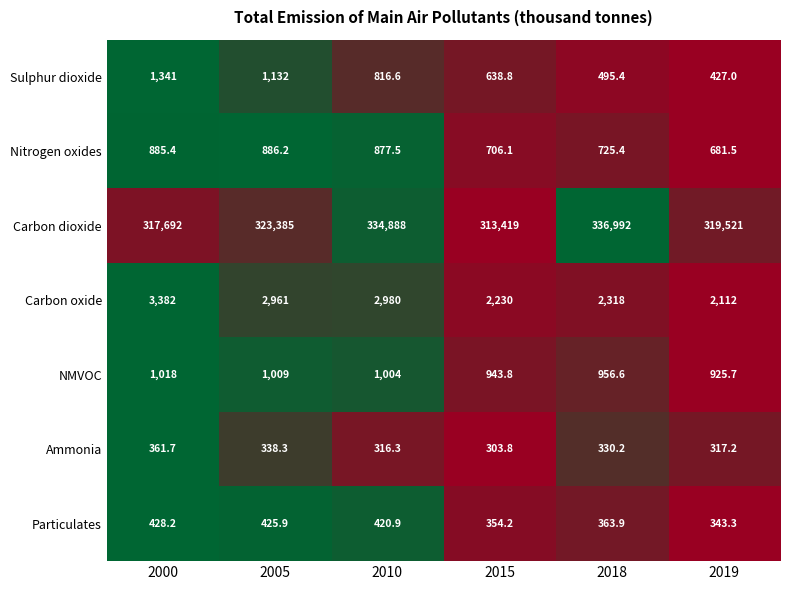

What is the difference between the highest and lowest values at 2018?

336661.8